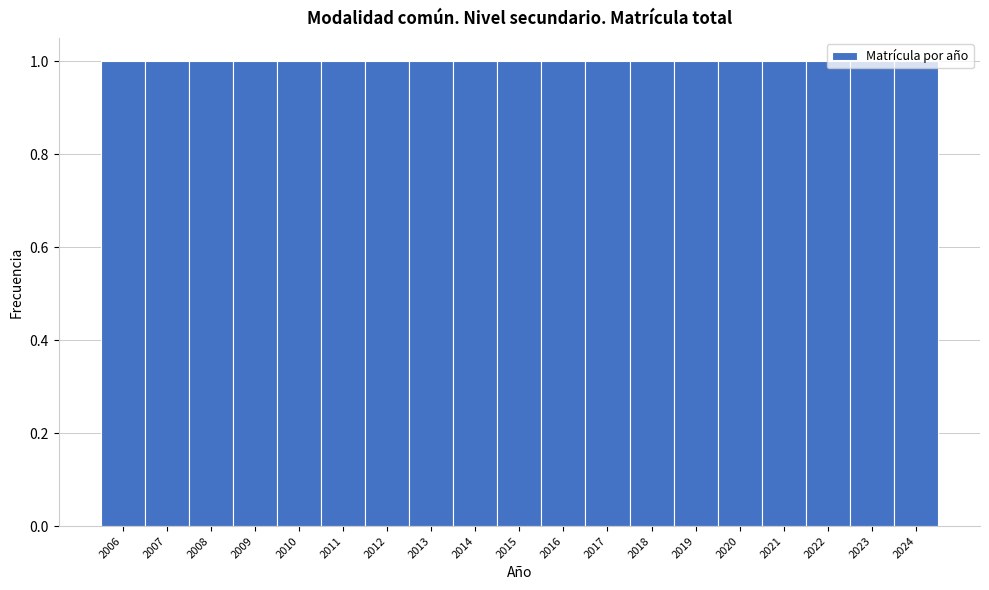

How tall is the bar that spans 2007.5 to 2008.5 on the x-axis? The values are not printed on the chart, so give them approximately, as read against the axis.

1